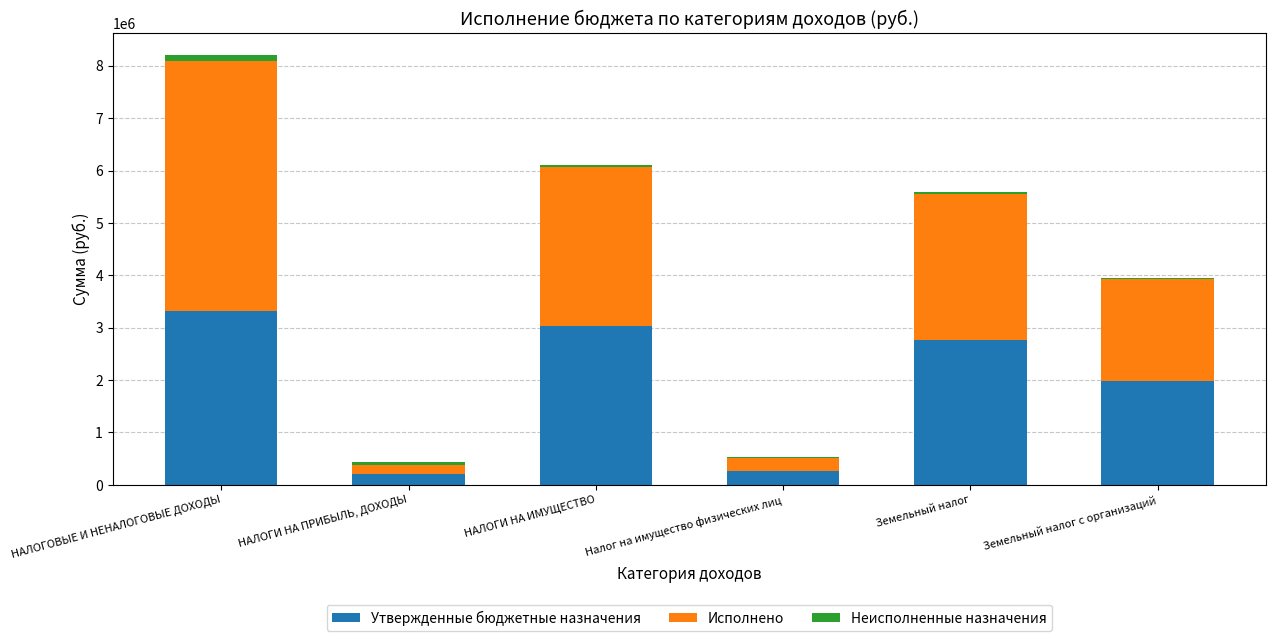

True or false: Утвержденные бюджетные назначения has a value of 3540459.1 at Земельный налог с организаций.

False